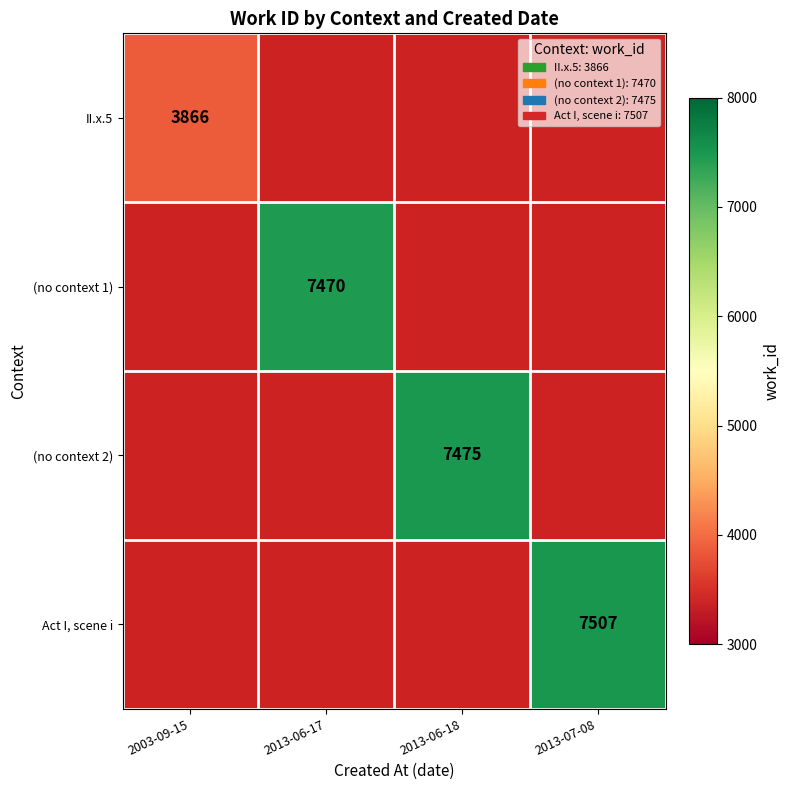

The (no context 2) series shows 13307 at 2013-06-18. True or false?

False